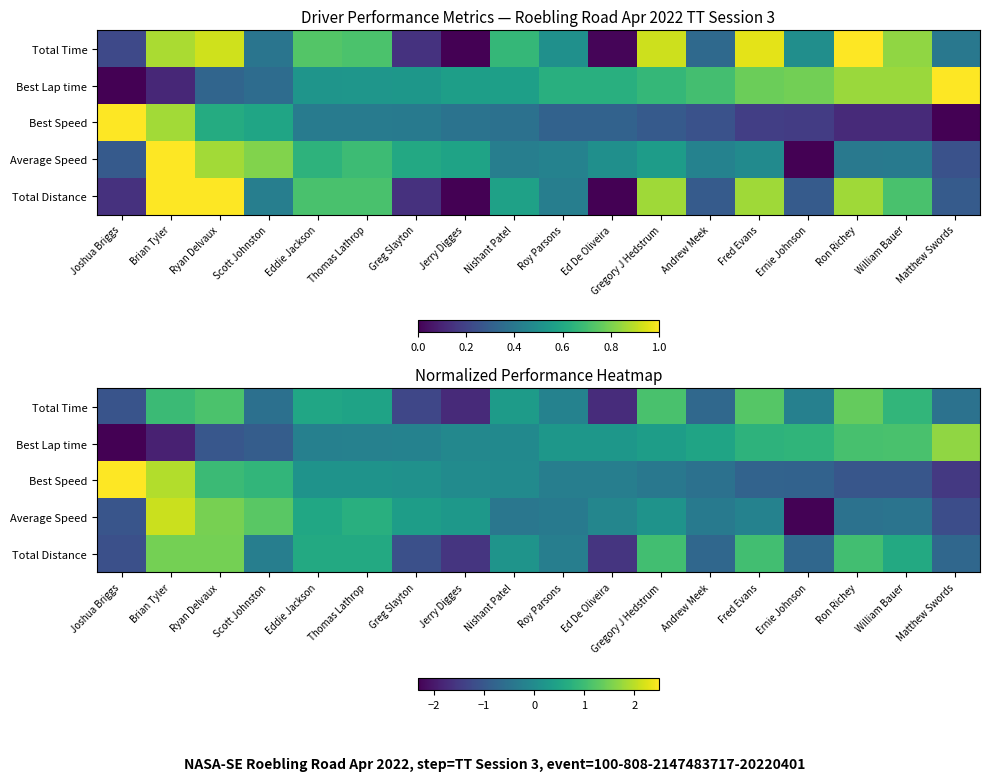

What value does the Total Time series have at Joshua Briggs?

-1.1